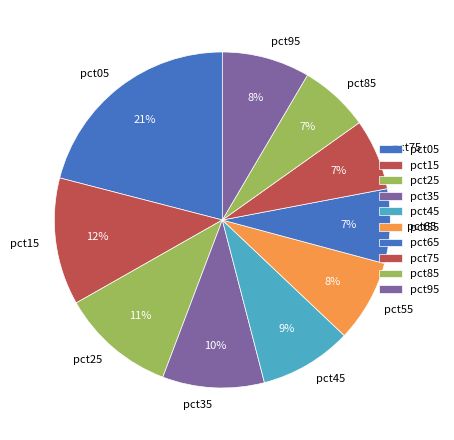

True or false: pct05 accounts for 33% of the total.

False